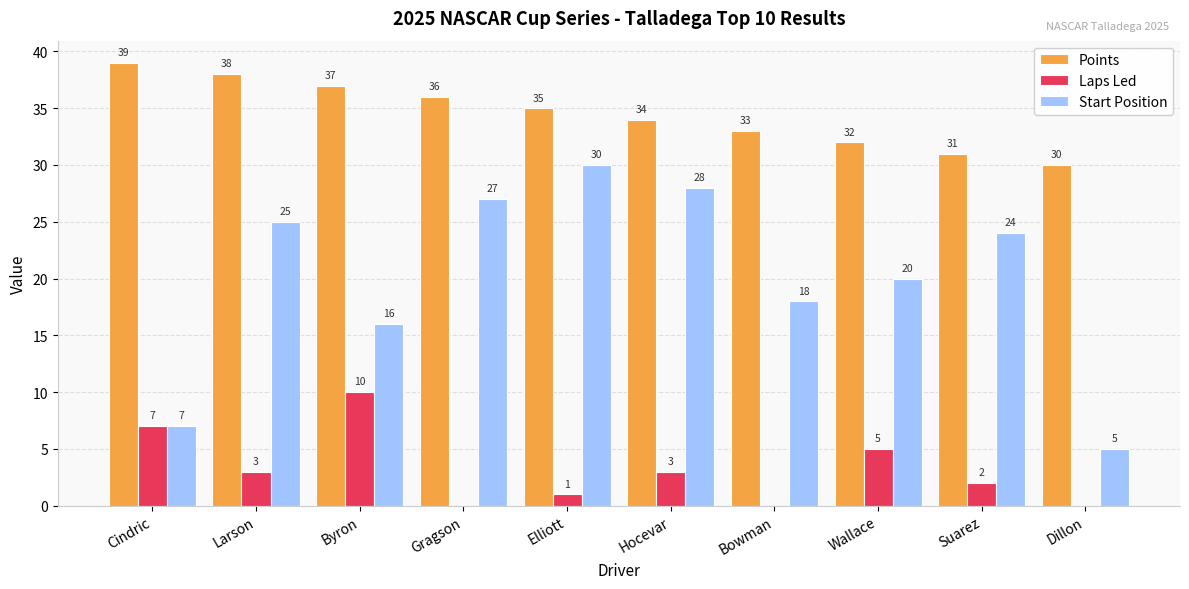

The Start Position series shows 10 at Byron. True or false?

False